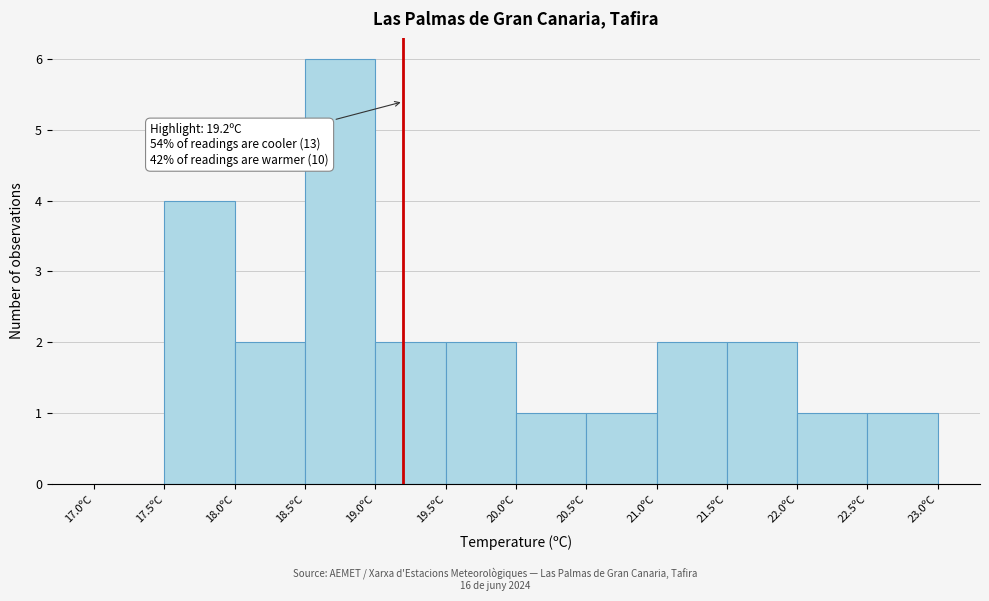

Which range on the x-axis has the tallest bar?

18.5 to 19.0